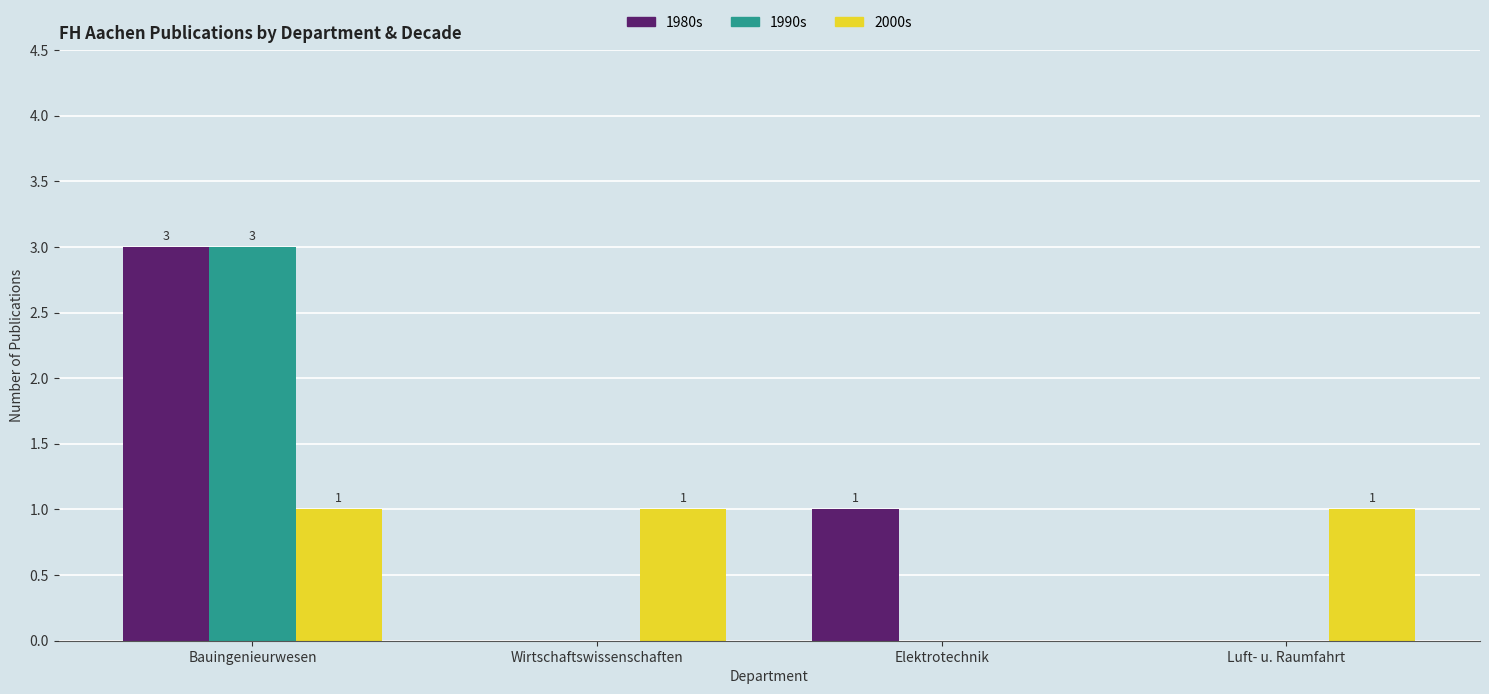

How many 1990s values are between 0 and 3?

4